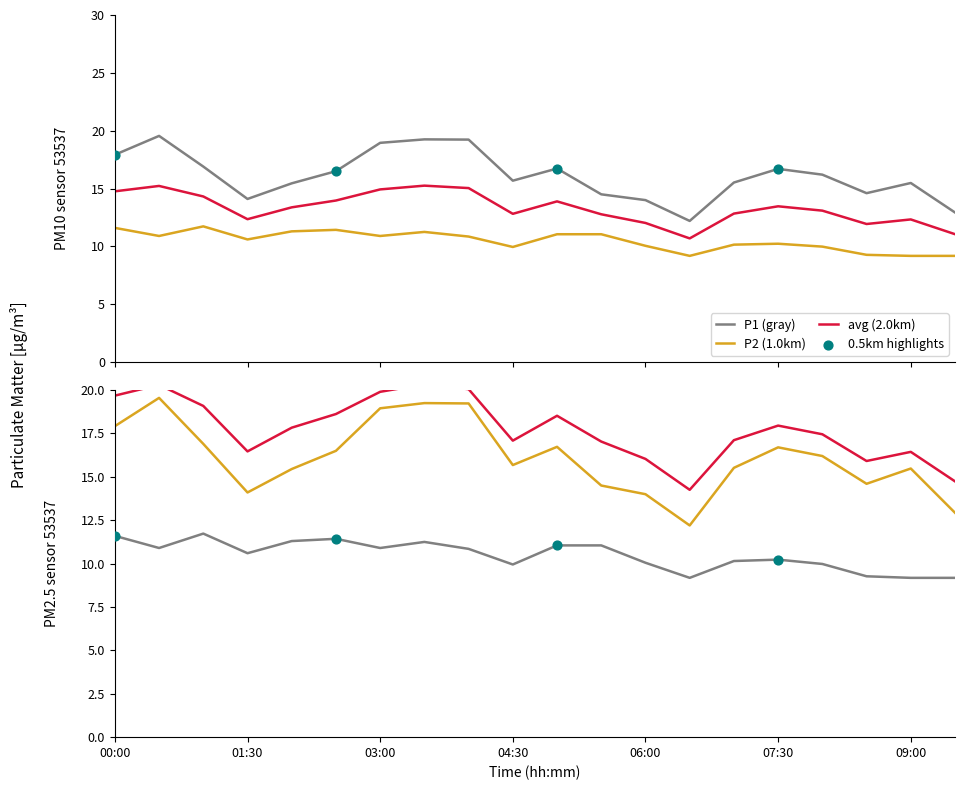

At how many categories does at least one series exceed 13?

18